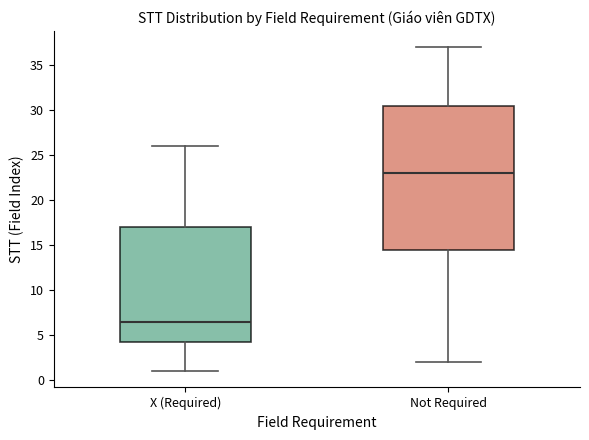

Where does the upper whisker of the box for Not Required end on the y-axis? The values are not printed on the chart, so give them approximately, as read against the axis.

37.0